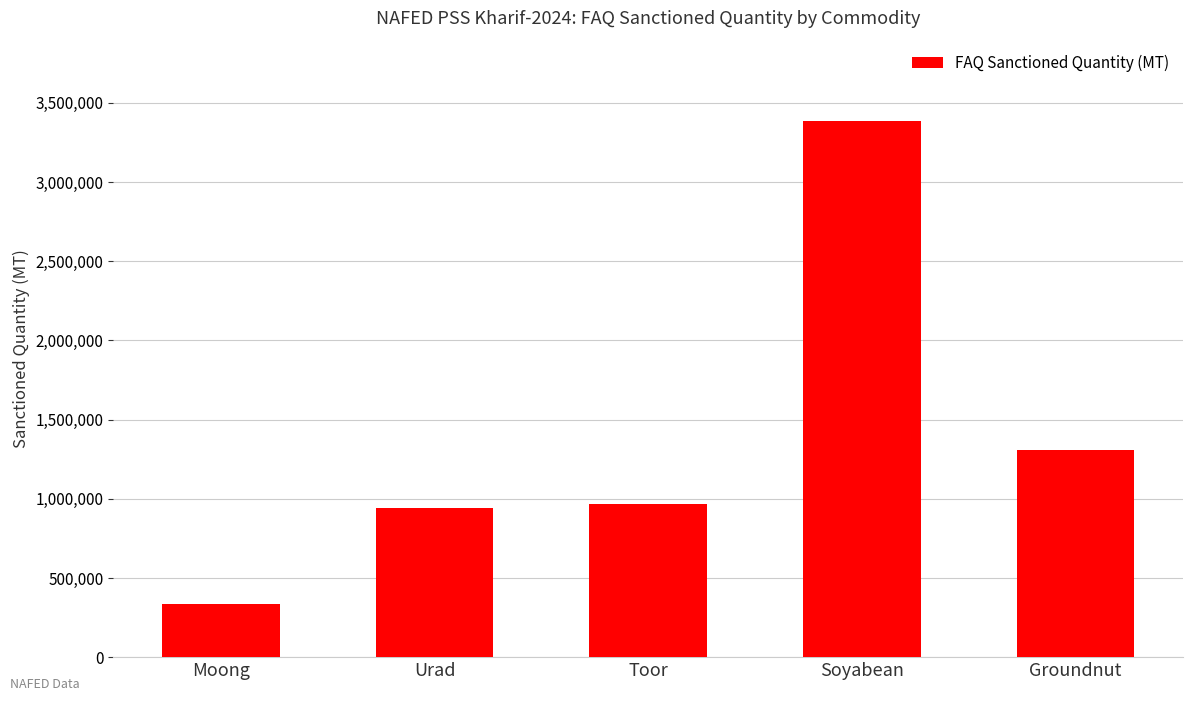

At which category does the chart reach its minimum across all series?

Moong